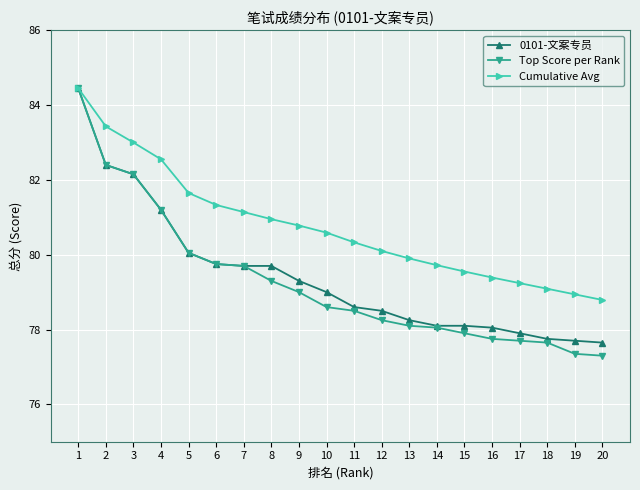

Where is 0101-文案专员 nearest to the value 81?

4